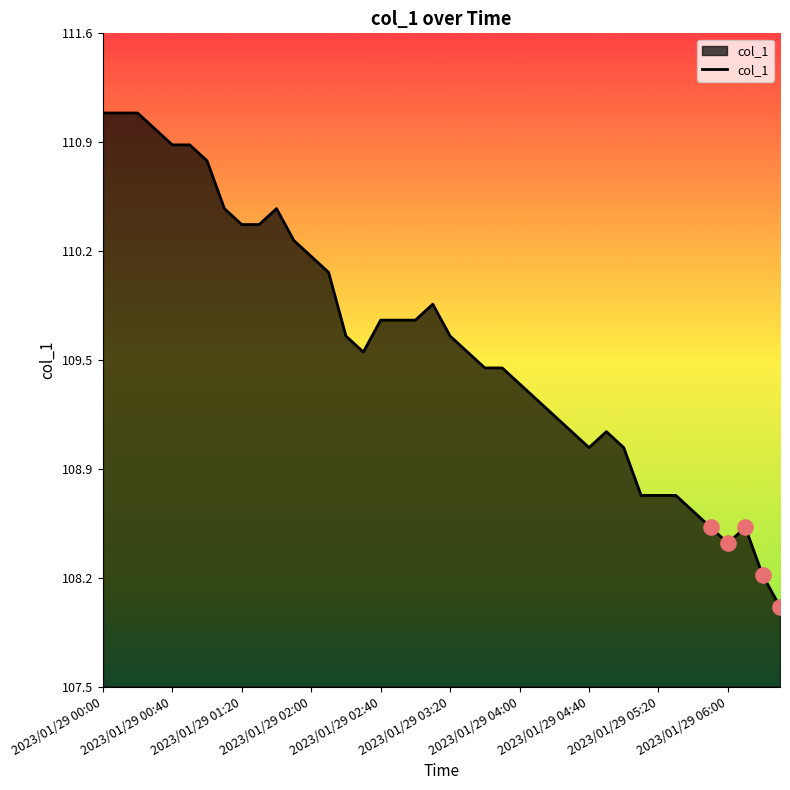

Does the chart have visible grid lines?

No